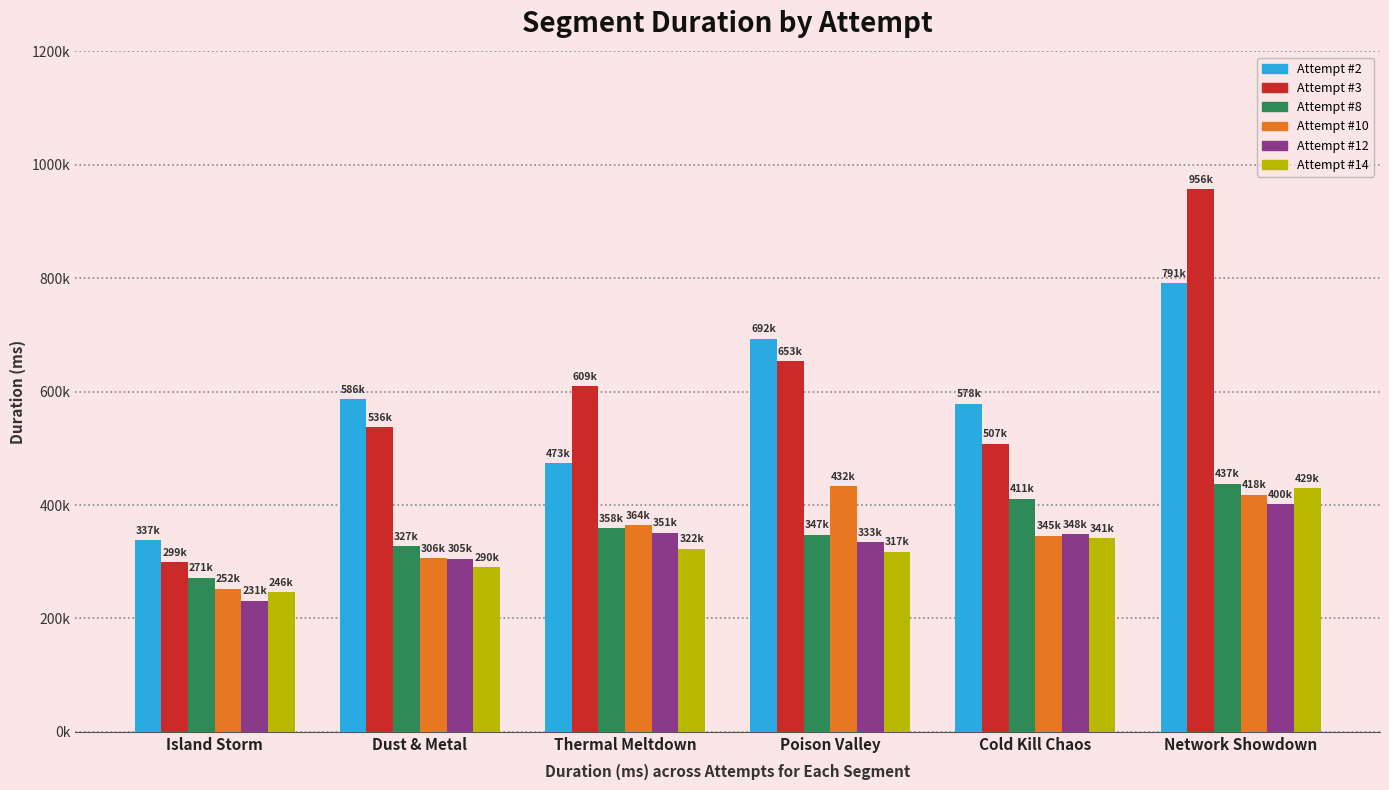

At how many categories does at least one series exceed 439995?

5